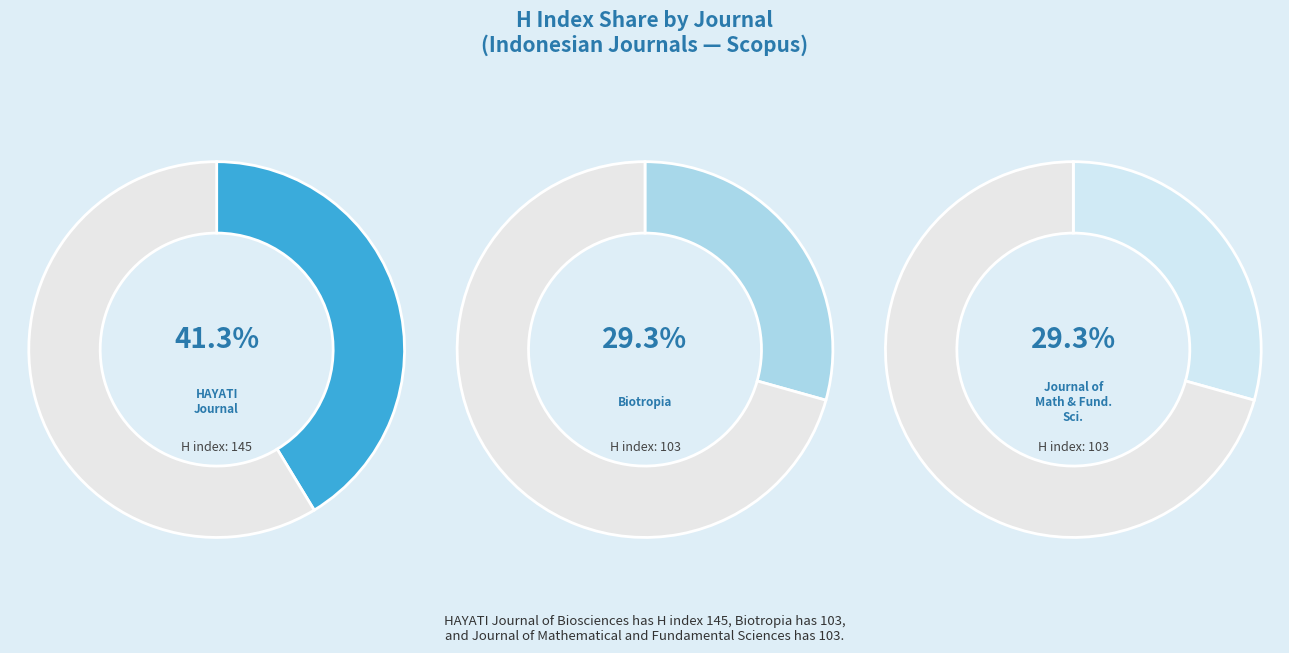

Does Biotropia account for over 50% of the chart?

No